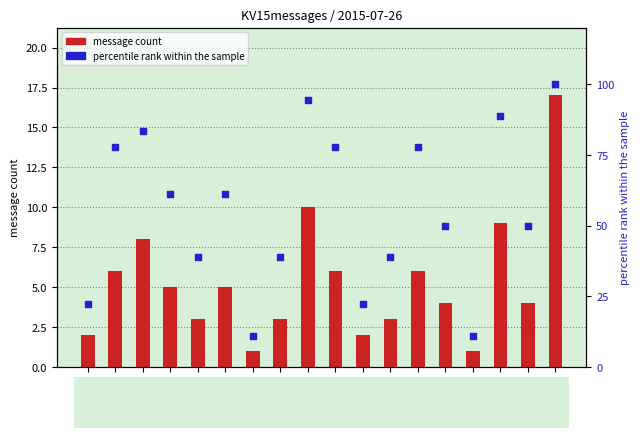

Is the value of percentile rank within the sample at 16:00 greater than the value of KV15messages at 06:00?

Yes